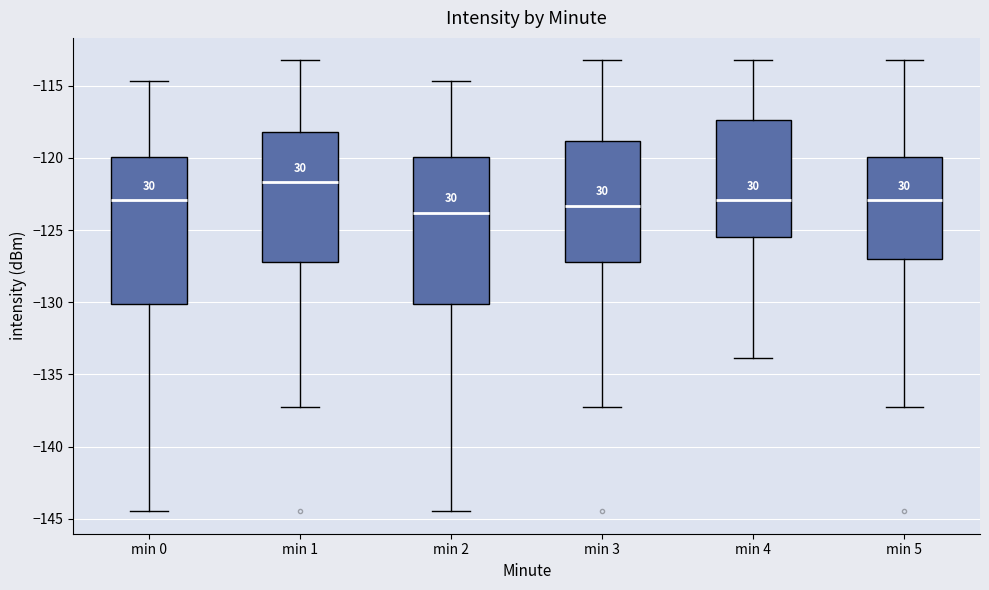

Reading left to right, read every box against the y-axis: the position of its median line, the range the box covers, and the ends of its whiskers. The values are not printed on the chart, so give them approximately, as read against the axis.

min 0: median -123.0, box -130.0 to -120.0, whiskers -144.5 to -114.5
min 1: median -121.5, box -127.0 to -118.0, whiskers -137.5 to -113.0
min 2: median -124.0, box -130.0 to -120.0, whiskers -144.5 to -114.5
min 3: median -123.5, box -127.0 to -119.0, whiskers -137.5 to -113.0
min 4: median -123.0, box -125.5 to -117.5, whiskers -134.0 to -113.0
min 5: median -123.0, box -127.0 to -120.0, whiskers -137.5 to -113.0